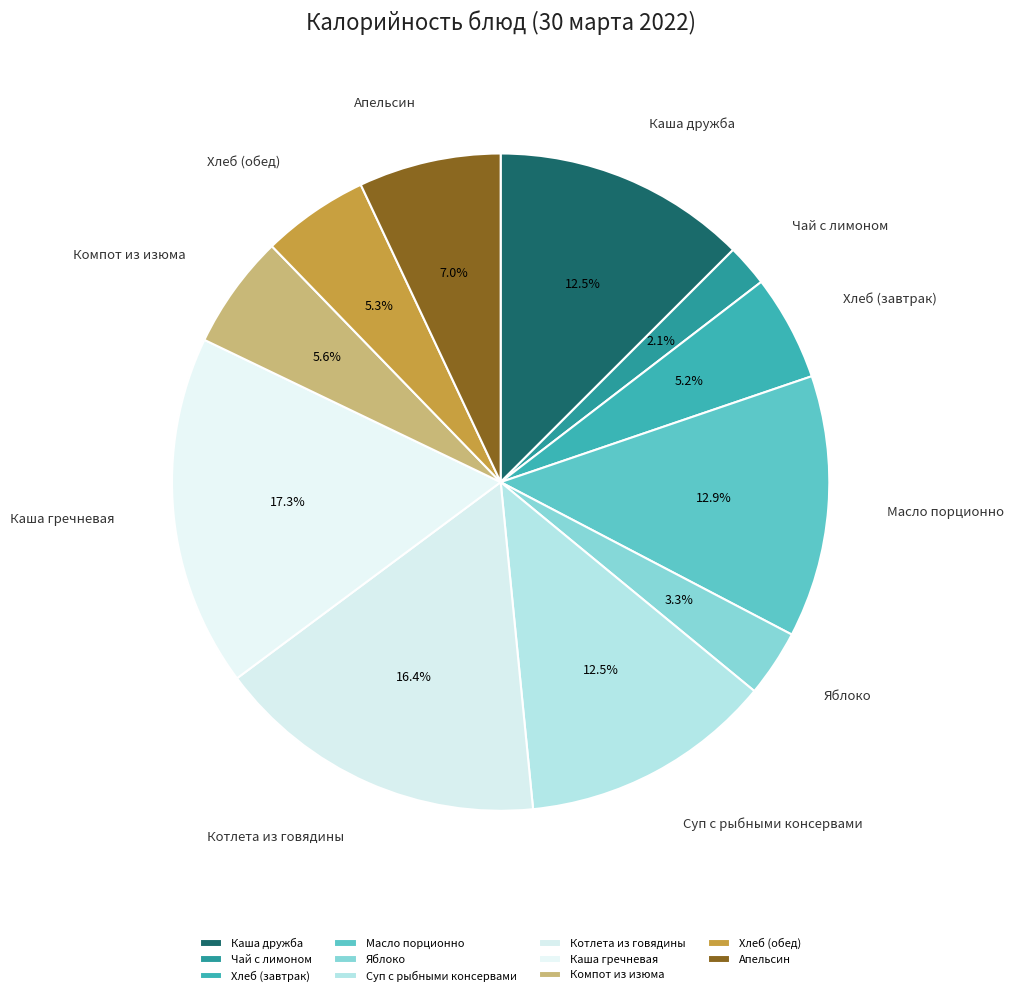

To the nearest percent, what is the difference between the largest and smallest slice percentages?

15%